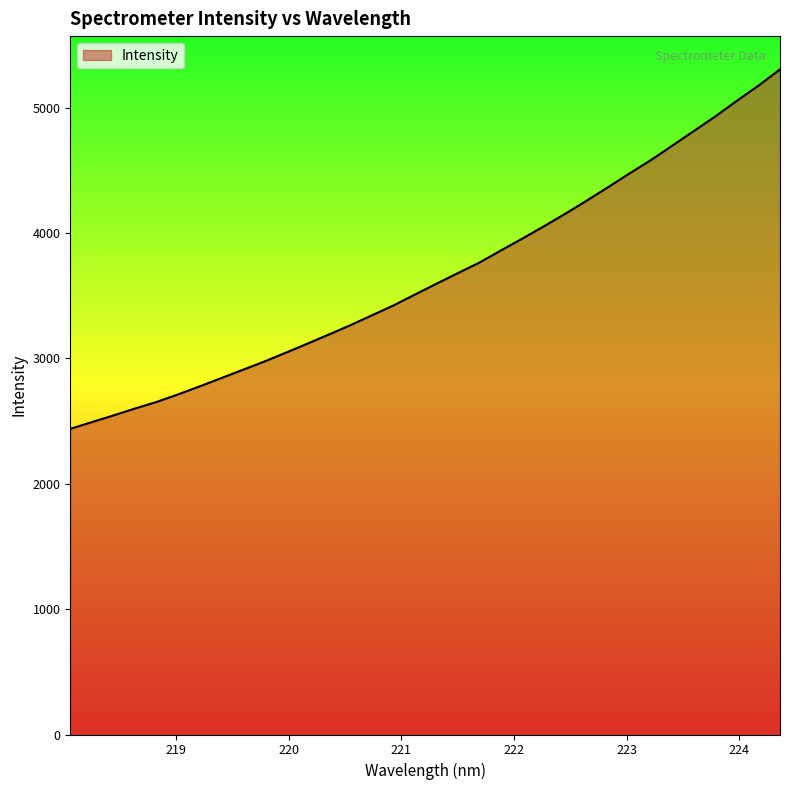

What is the difference between the maximum and minimum values?

2867.5